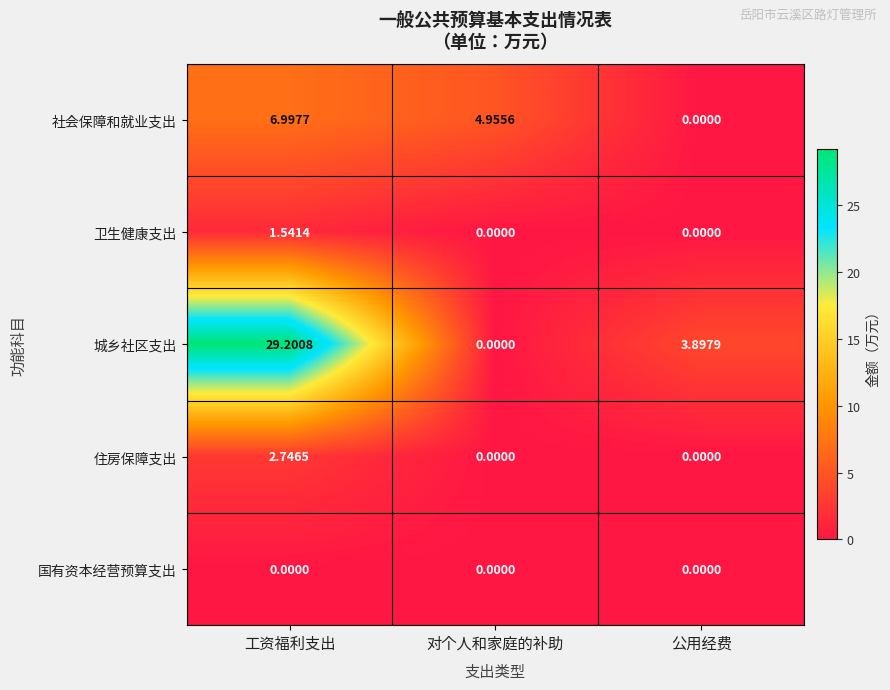

Which series has the largest total across all categories?

城乡社区支出